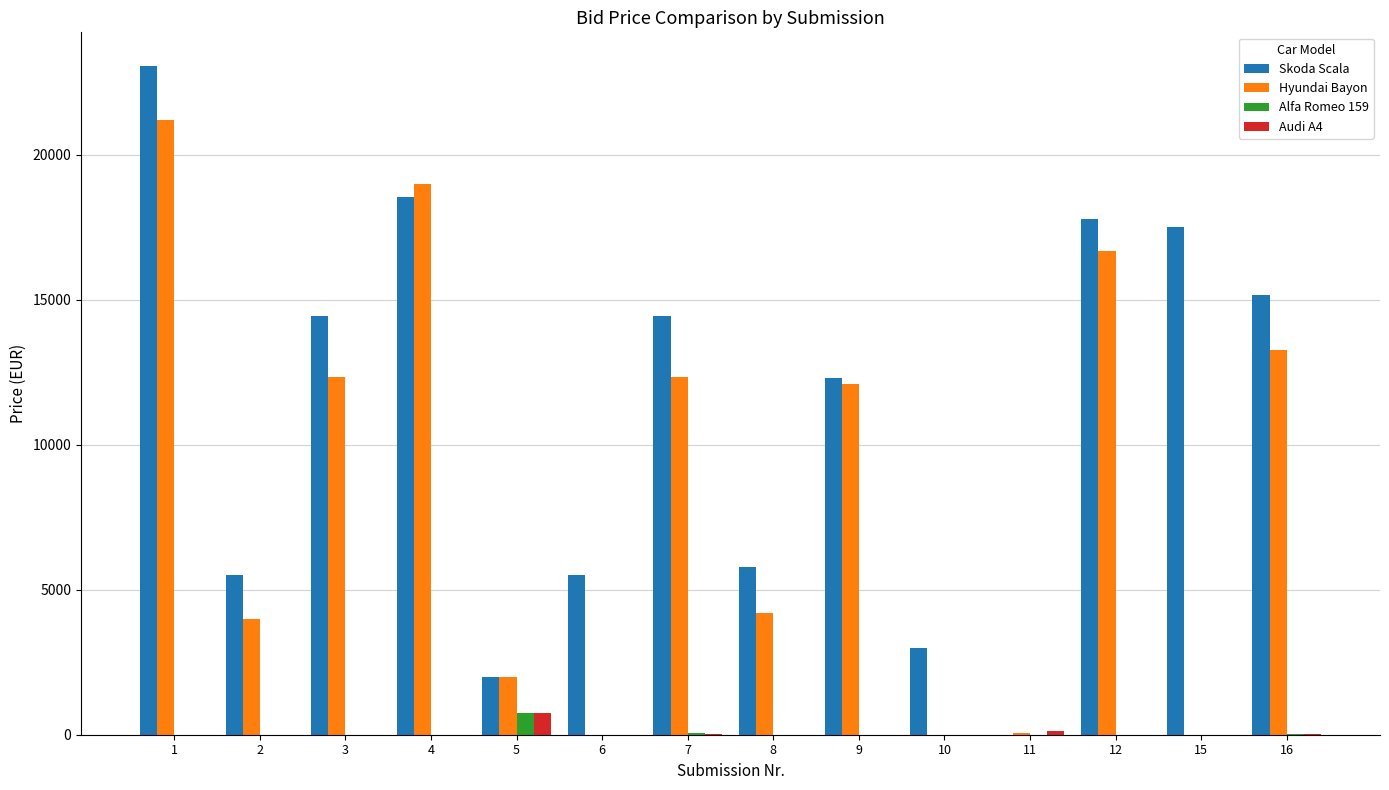

The value of Hyundai Bayon at 16 is 3463.1. True or false?

False